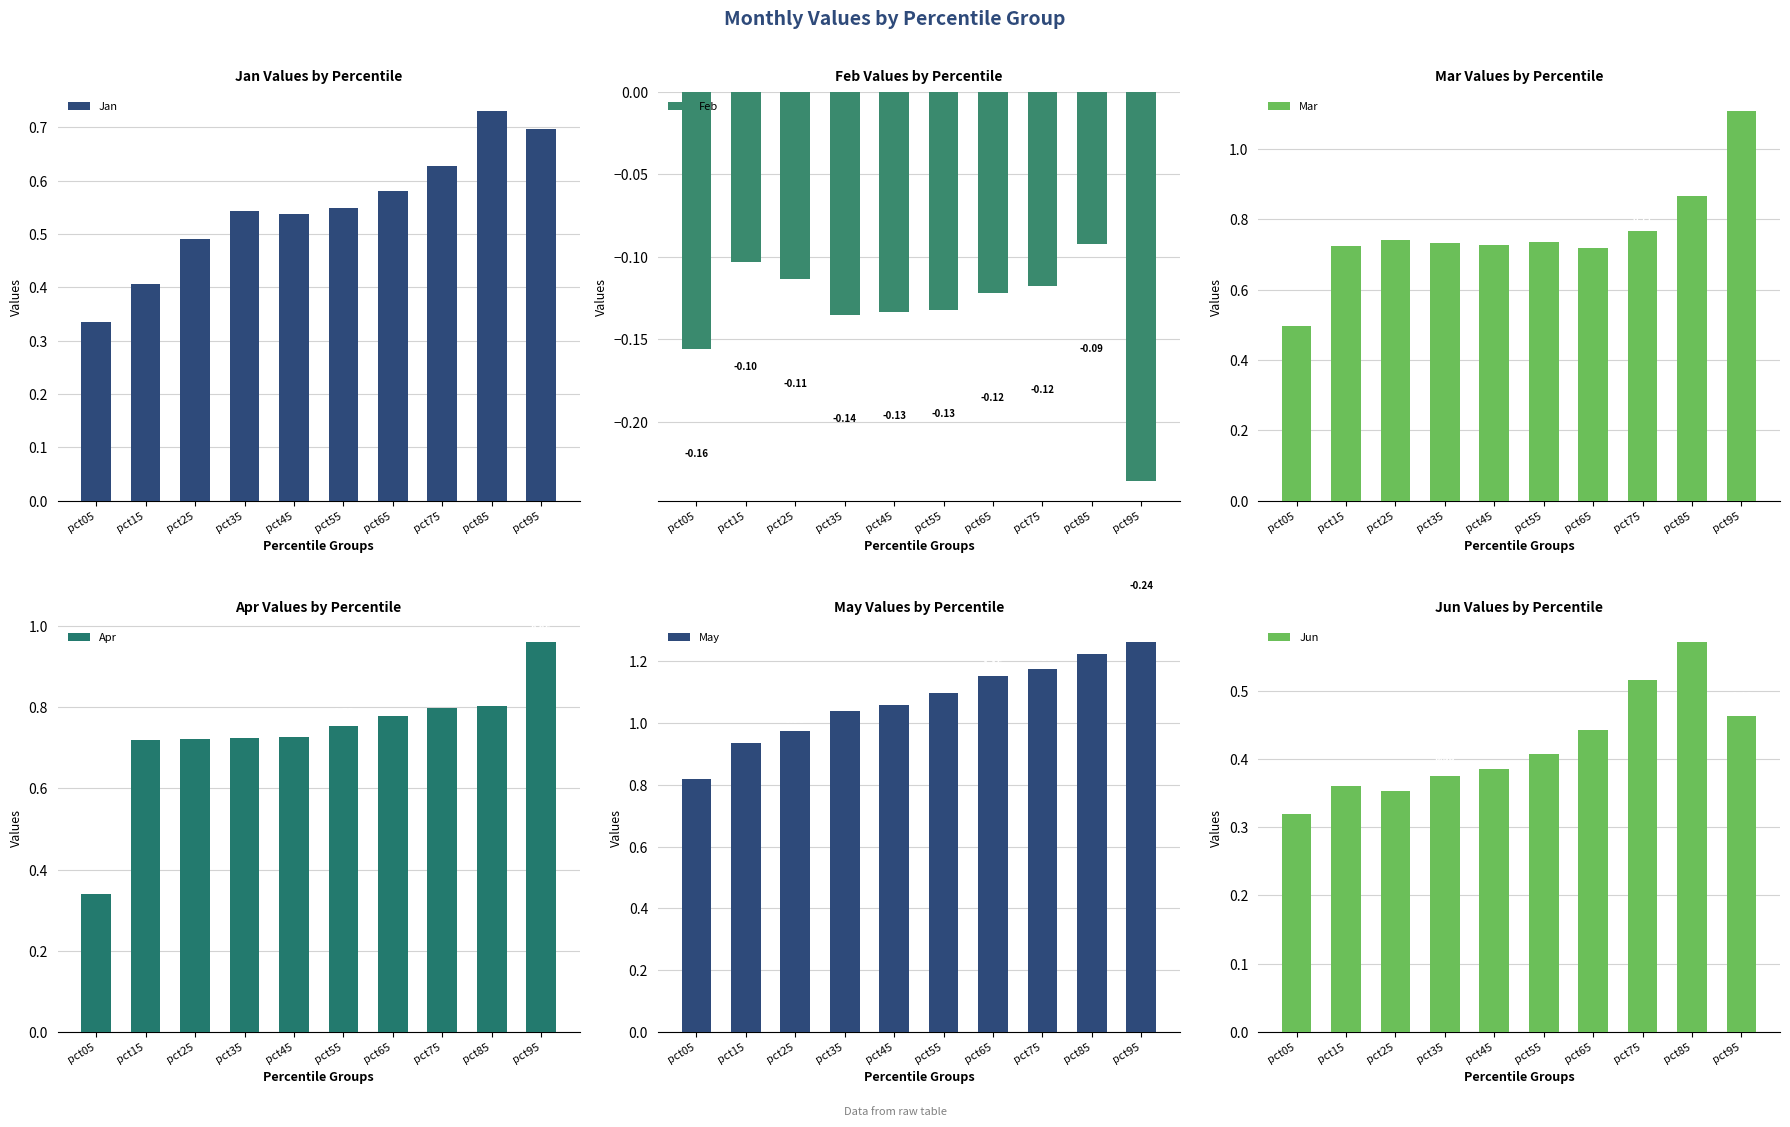

What is the highest value of the Jun series?

0.6